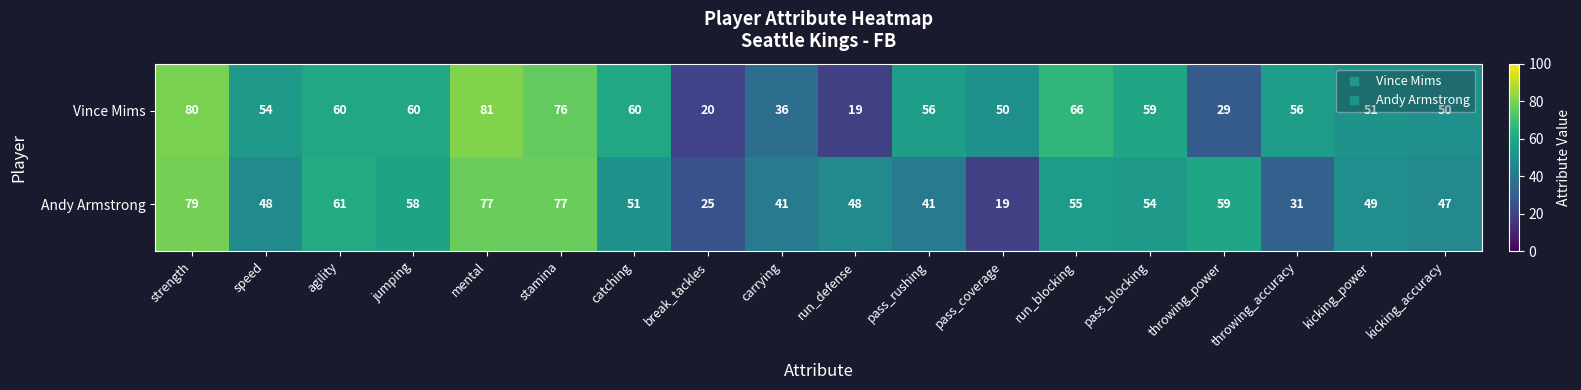

List the series in order of their overall mean, highest first.

Vince Mims, Andy Armstrong